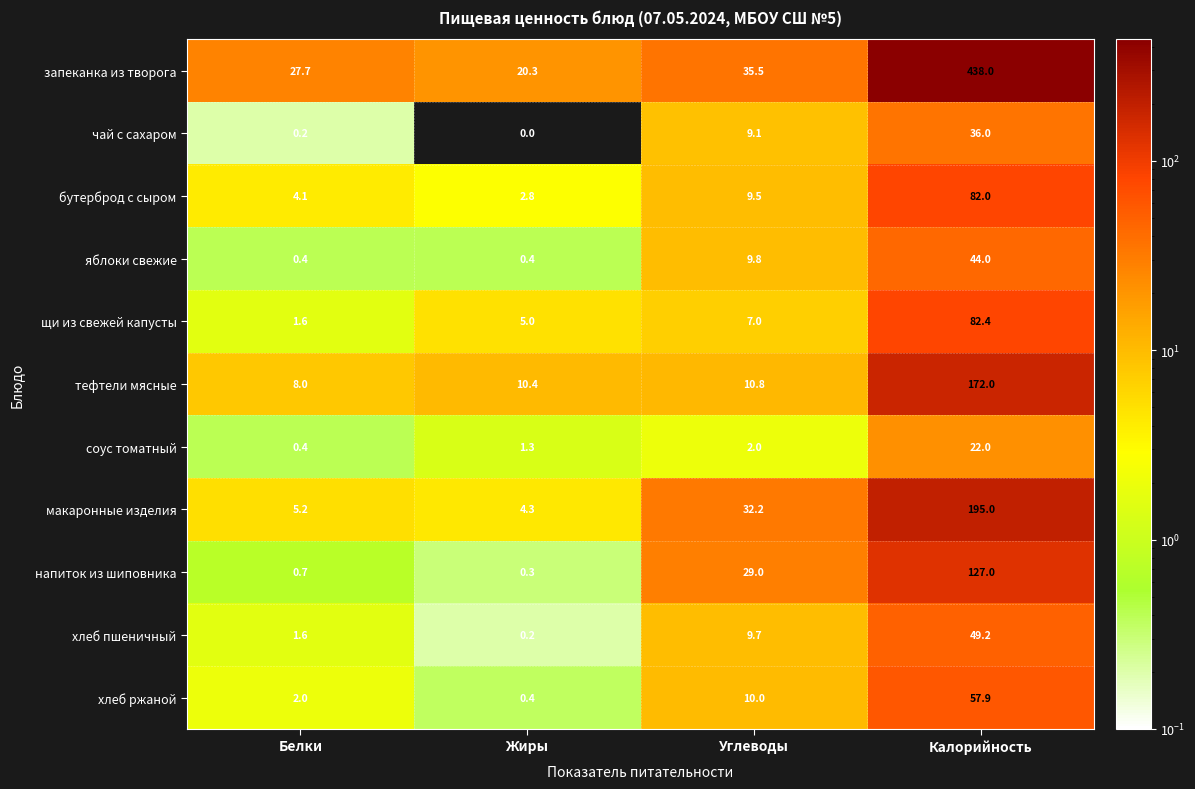

Which series has the largest total across all categories?

запеканка из творога